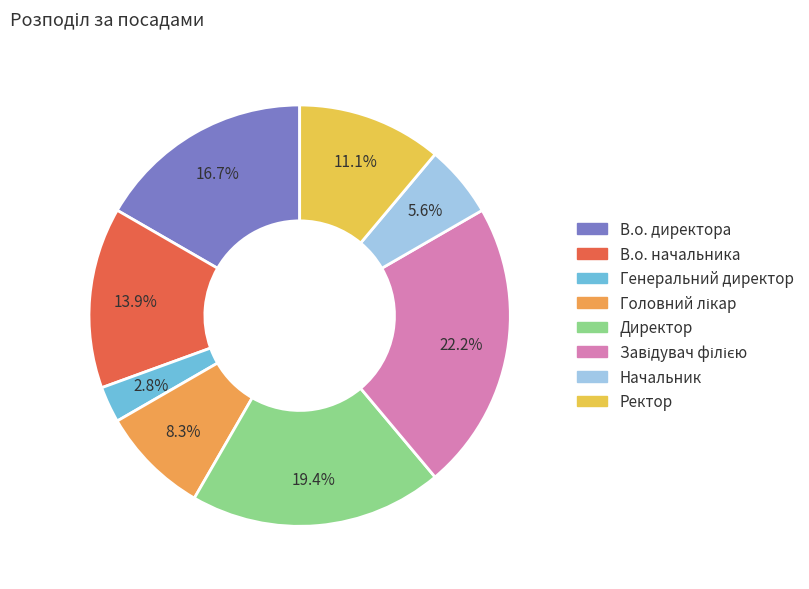

Between Начальник and Ректор, which is larger?

Ректор